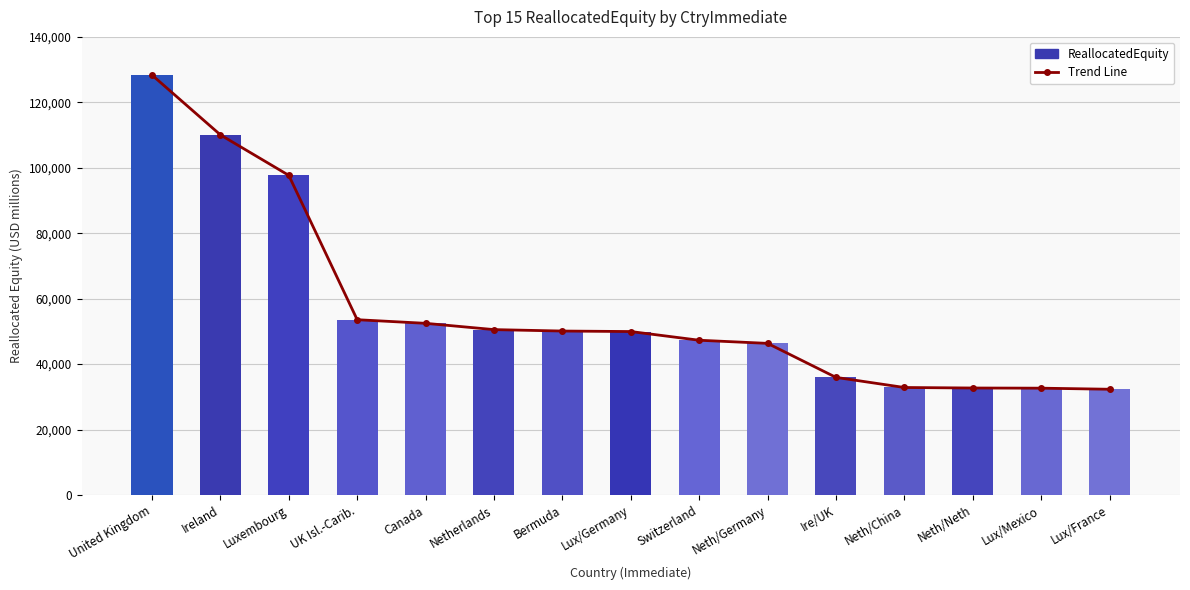

Where does the Trend Line series first go above 49956?

United Kingdom